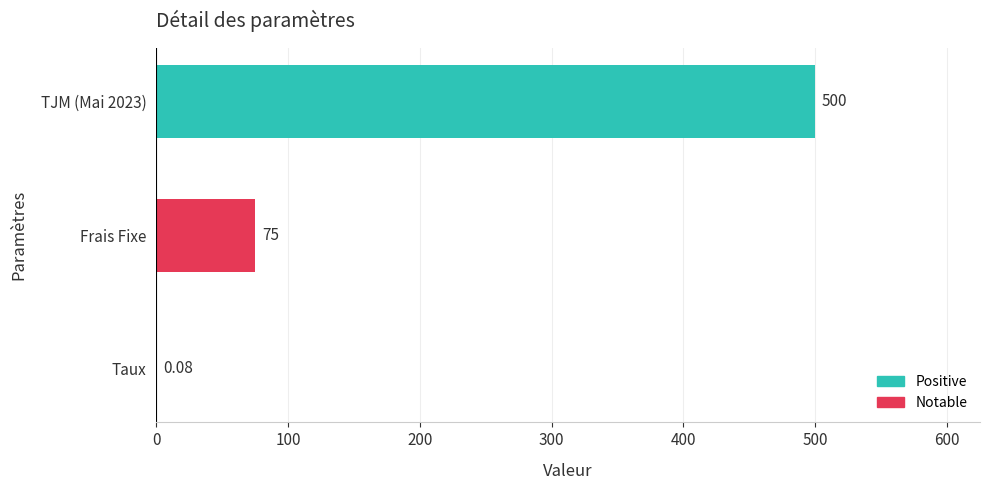

Which has a higher value, Frais Fixe or TJM (Mai 2023)?

TJM (Mai 2023)